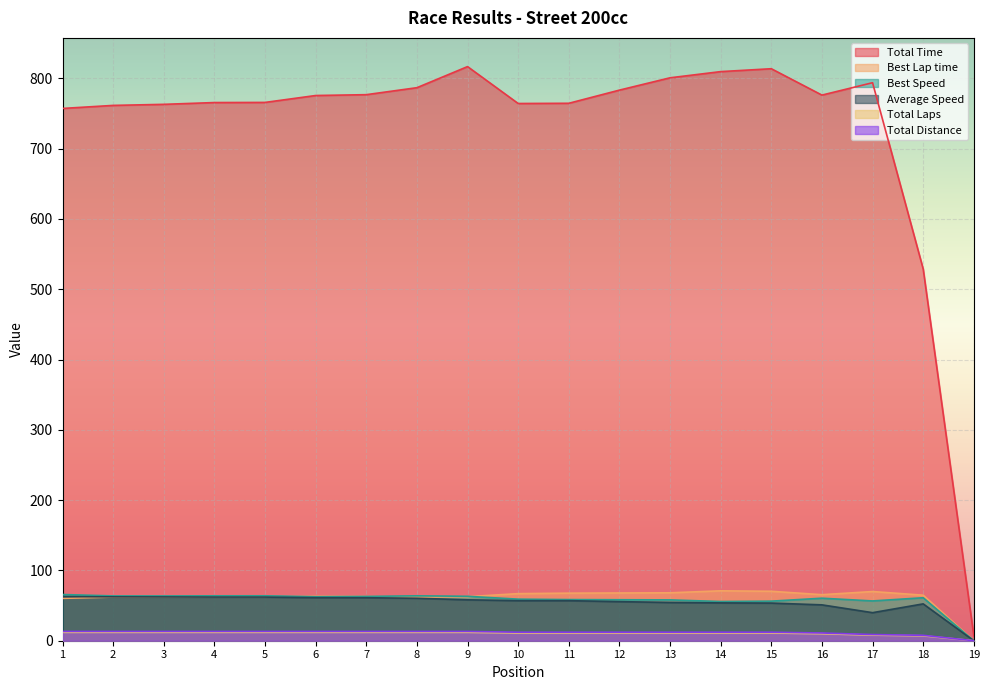

What is the sum of all Best Lap time values?

1171.6